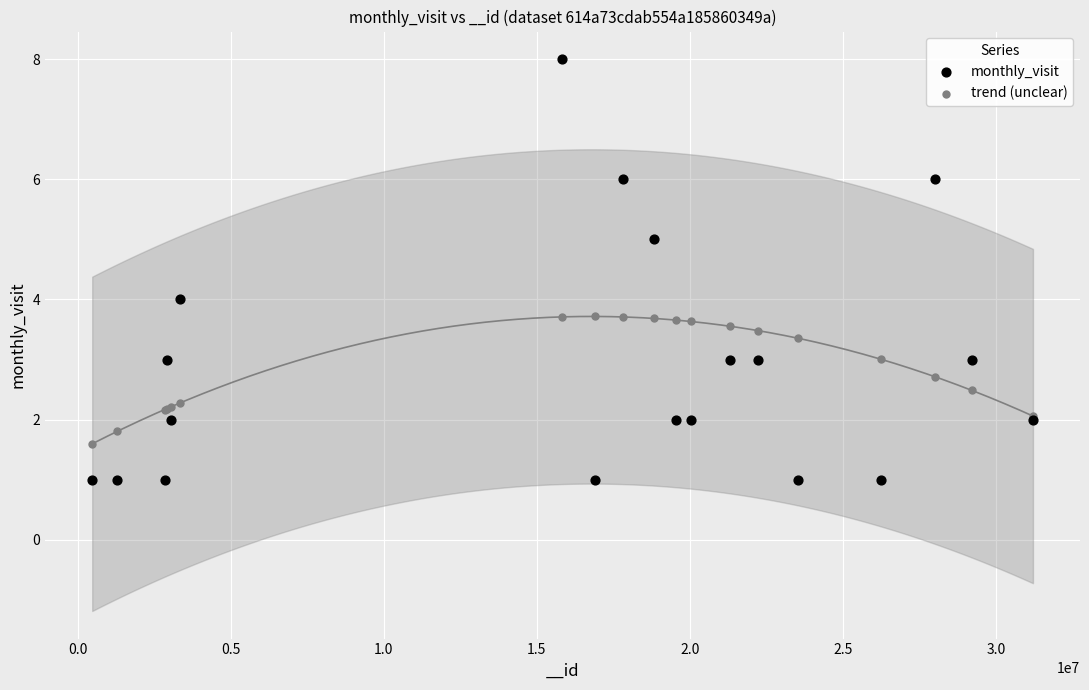

Which series has the largest Y range (max minus min)?

monthly_visit